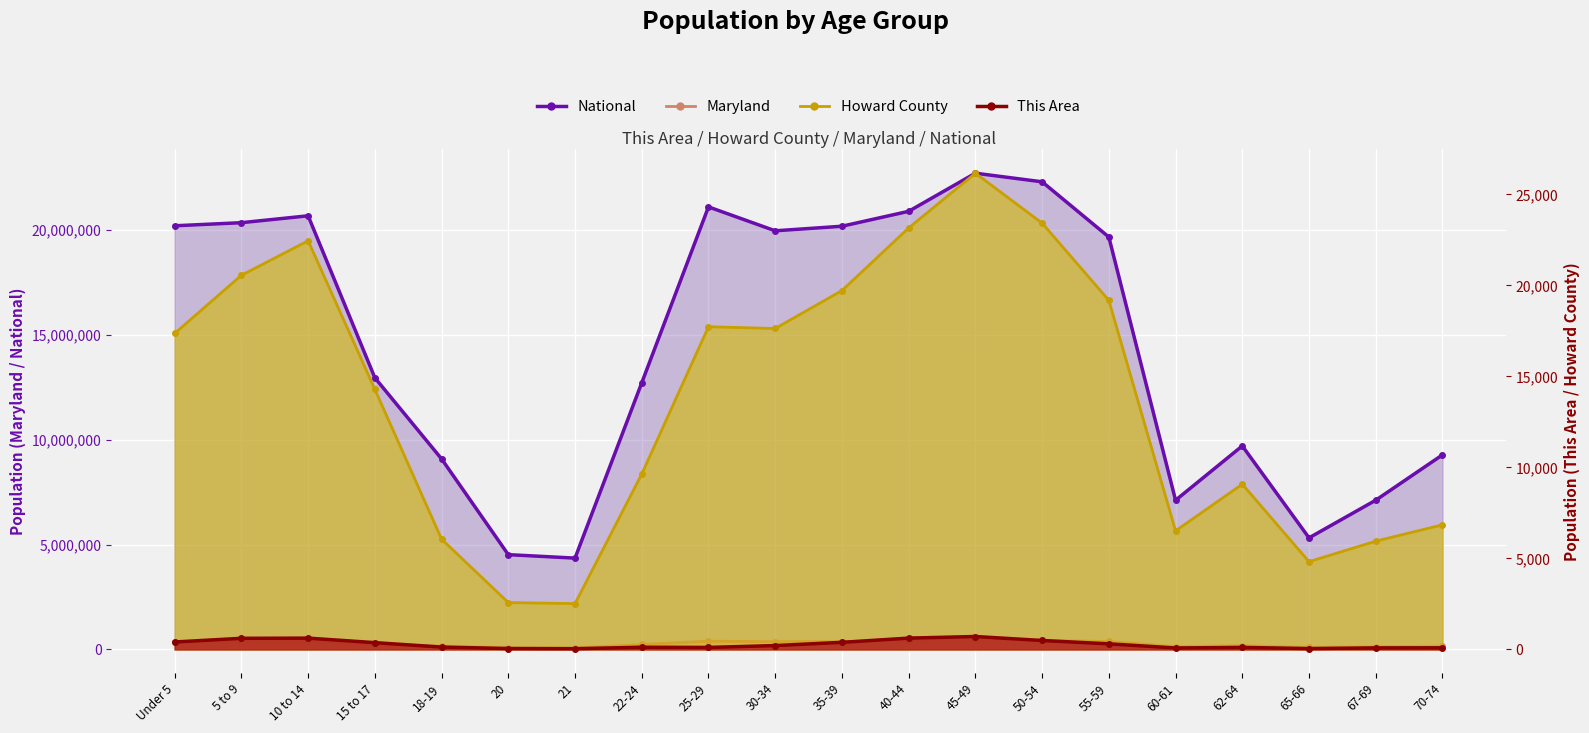

What is the minimum value for Howard County?

2518